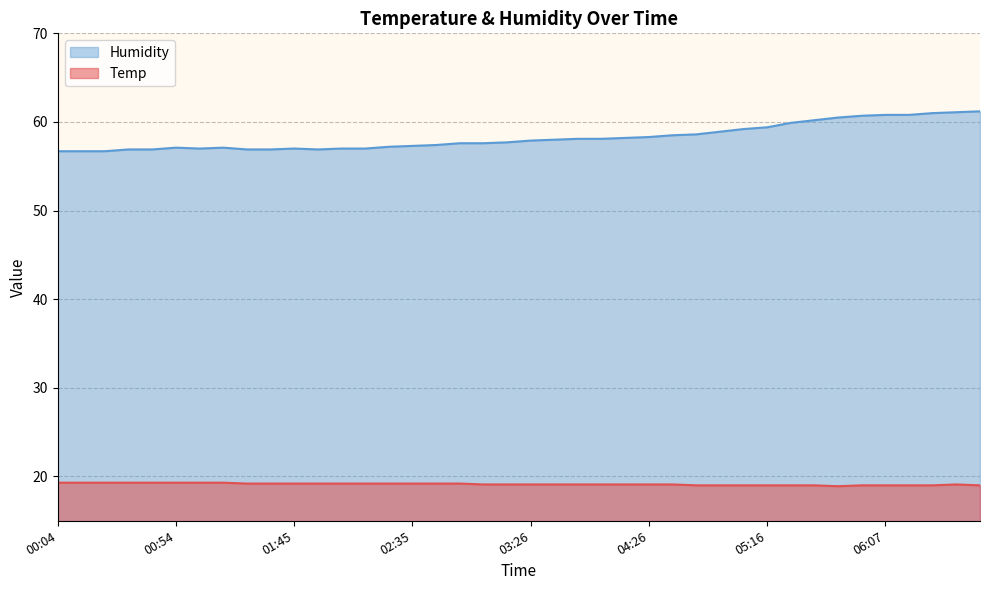

Reading left to right, list all the values displayed in this chart.

Temp: 00:04=19.3	00:14=19.3	00:24=19.3	00:34=19.3	00:44=19.3	00:54=19.3	01:04=19.3	01:14=19.3	01:25=19.2	01:35=19.2	01:45=19.2	01:55=19.2	02:05=19.2	02:15=19.2	02:25=19.2	02:35=19.2	02:46=19.2	02:56=19.2	03:06=19.1	03:16=19.1	03:26=19.1	03:46=19.1	03:56=19.1	04:06=19.1	04:16=19.1	04:26=19.1	04:36=19.1	04:46=19.0	04:56=19.0	05:06=19.0	05:16=19.0	05:26=19.0	05:36=19.0	05:46=18.9	05:56=19.0	06:07=19.0	06:17=19.0	06:29=19.0	06:37=19.1	06:47=19.0
Humidity: 00:04=56.7	00:14=56.7	00:24=56.7	00:34=56.9	00:44=56.9	00:54=57.1	01:04=57.0	01:14=57.1	01:25=56.9	01:35=56.9	01:45=57.0	01:55=56.9	02:05=57.0	02:15=57.0	02:25=57.2	02:35=57.3	02:46=57.4	02:56=57.6	03:06=57.6	03:16=57.7	03:26=57.9	03:46=58.0	03:56=58.1	04:06=58.1	04:16=58.2	04:26=58.3	04:36=58.5	04:46=58.6	04:56=58.9	05:06=59.2	05:16=59.4	05:26=59.9	05:36=60.2	05:46=60.5	05:56=60.7	06:07=60.8	06:17=60.8	06:29=61.0	06:37=61.1	06:47=61.2